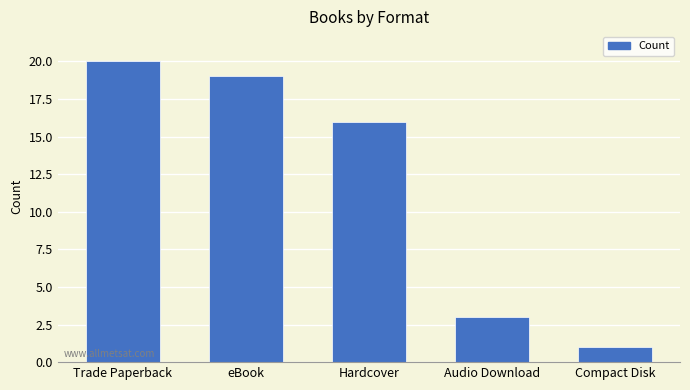

What is the label of the 3rd bar from the right?

Hardcover